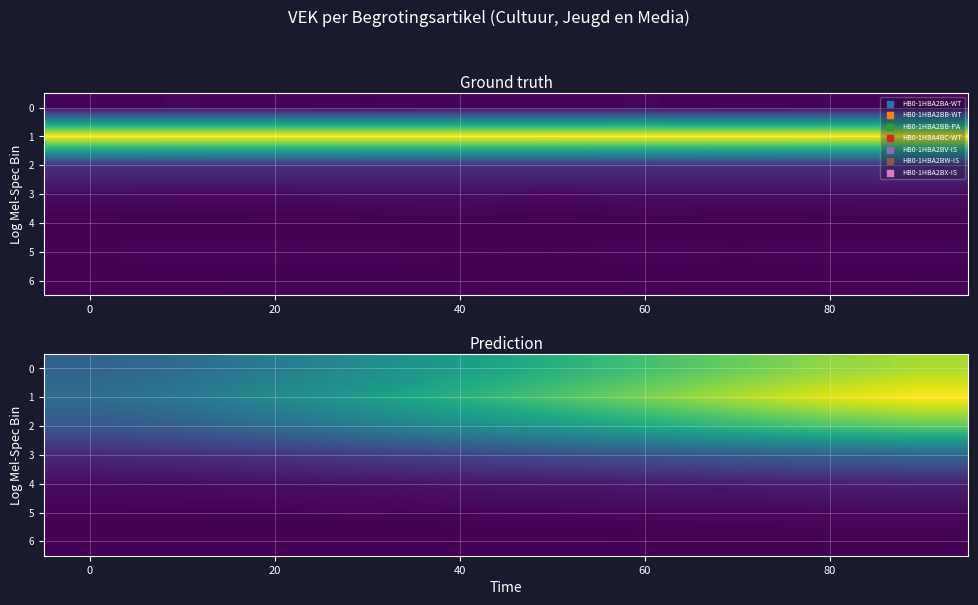

True or false: 4 has a value of 2042.1 at 80.

False